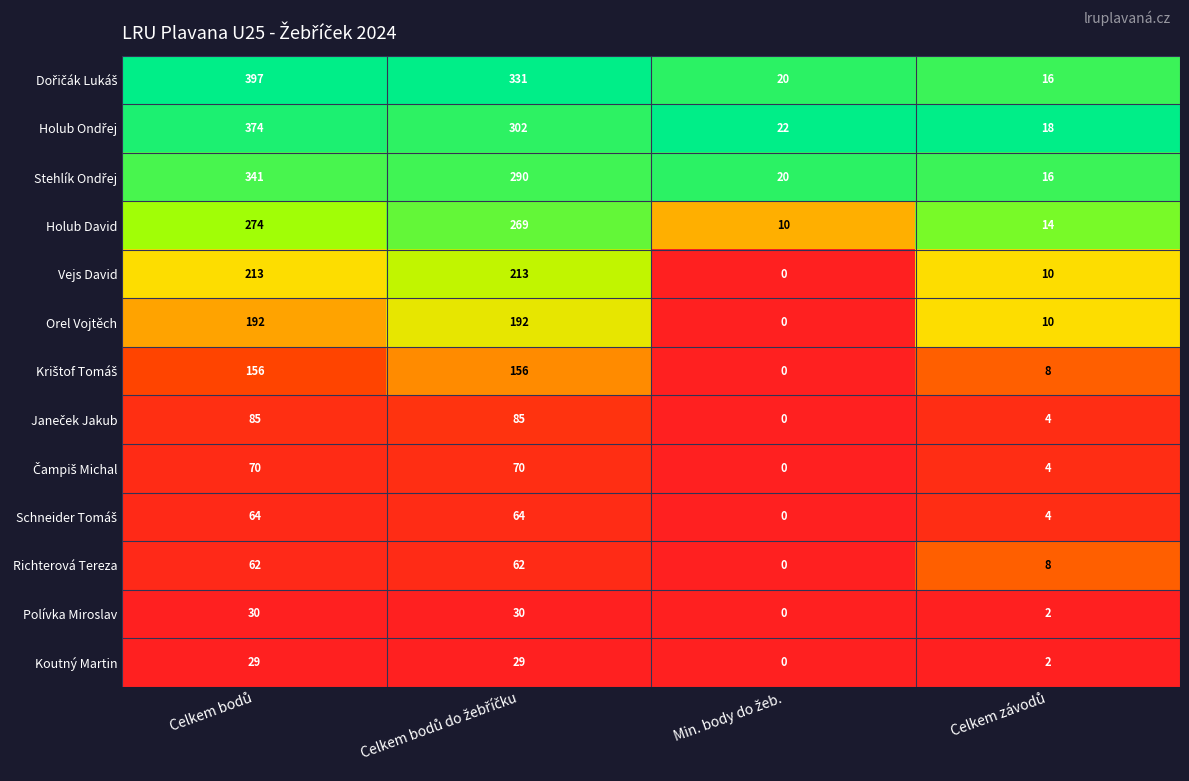

What is the greatest value displayed?

397